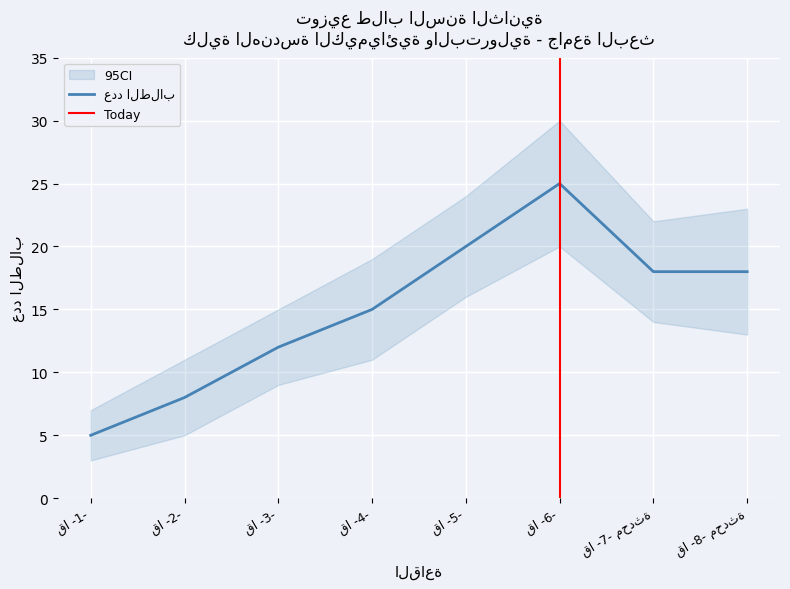

Is it true that the value at قا -6- is 15?

False